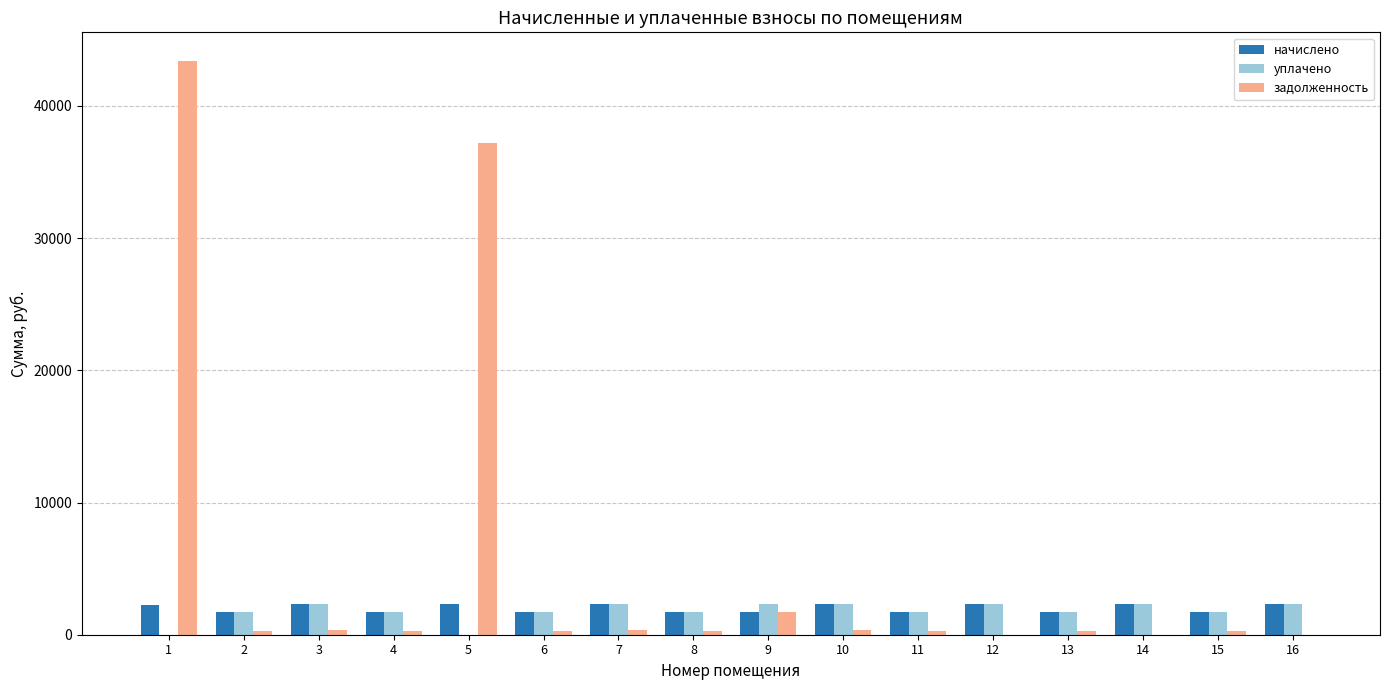

What is the total value across all series at 4?

3796.4